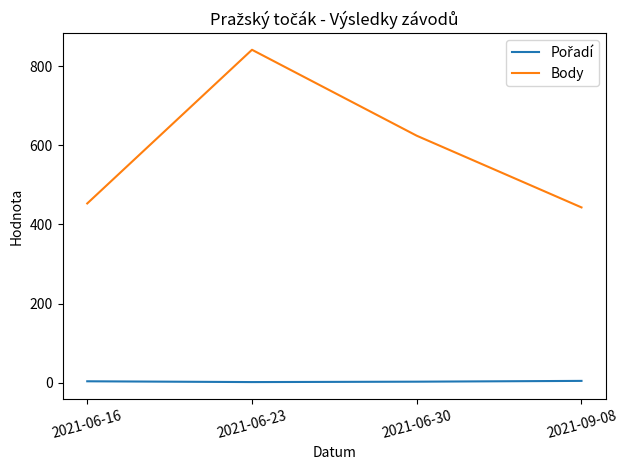

Which series has the widest spread of values?

Body